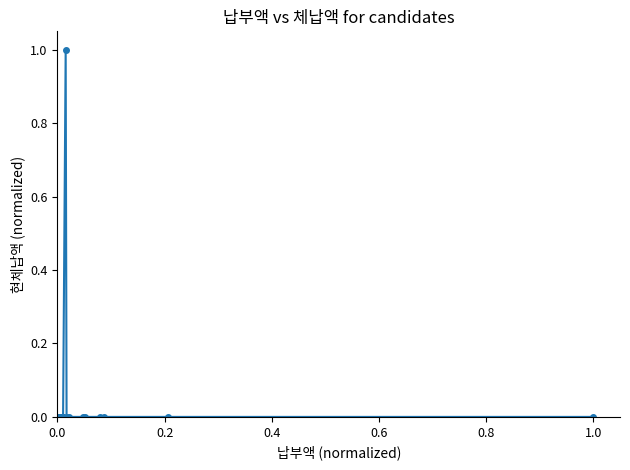

What is the difference between the maximum and minimum values?

1.0